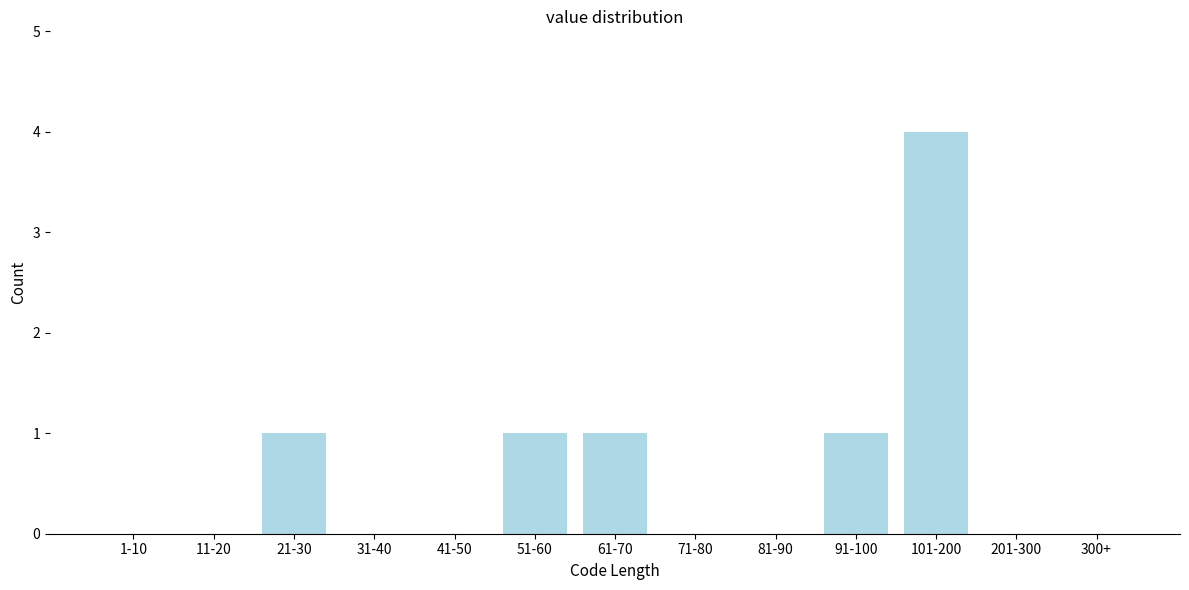

Reading right to left, what are all the values shown in this chart?

300+=0	201-300=0	101-200=4	91-100=1	81-90=0	71-80=0	61-70=1	51-60=1	41-50=0	31-40=0	21-30=1	11-20=0	1-10=0